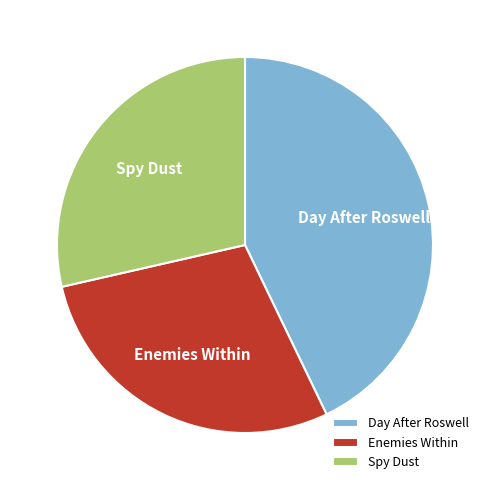

What is the largest slice in the pie chart?

Day After Roswell